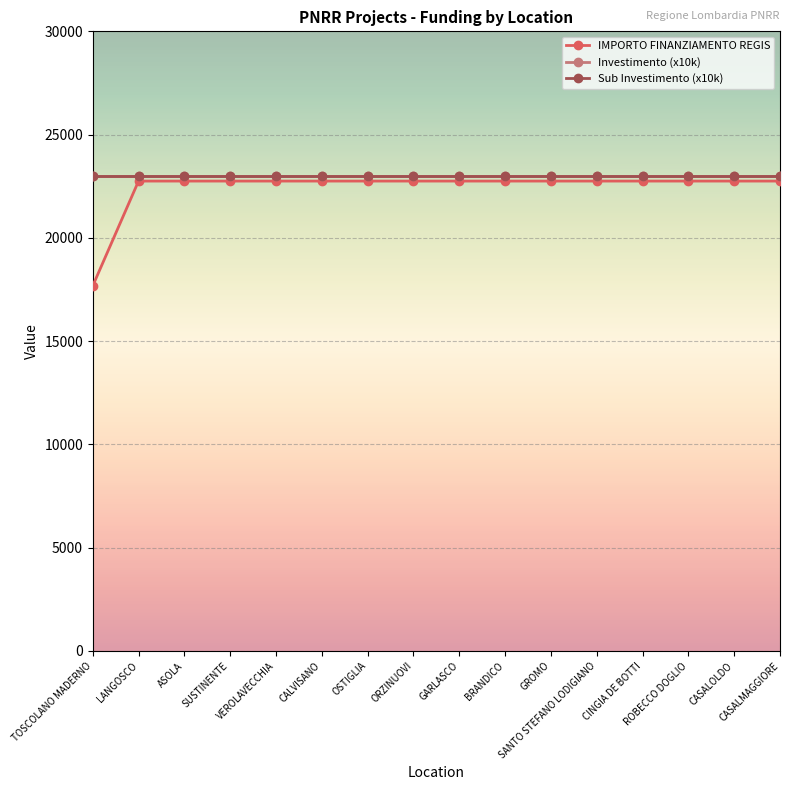

True or false: Sub Investimento (x10k) and IMPORTO FINANZIAMENTO REGIS intersect in this chart.

False